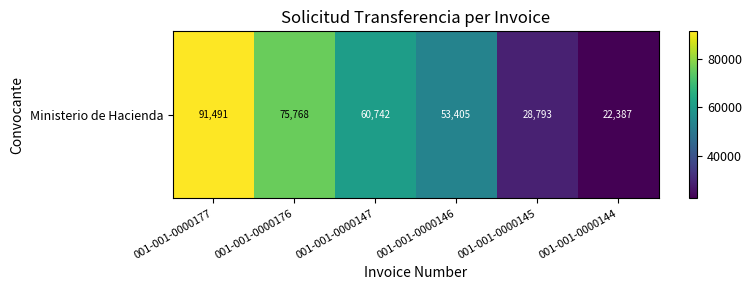

Between 001-001-0000144 and 001-001-0000145, which is larger?

001-001-0000145